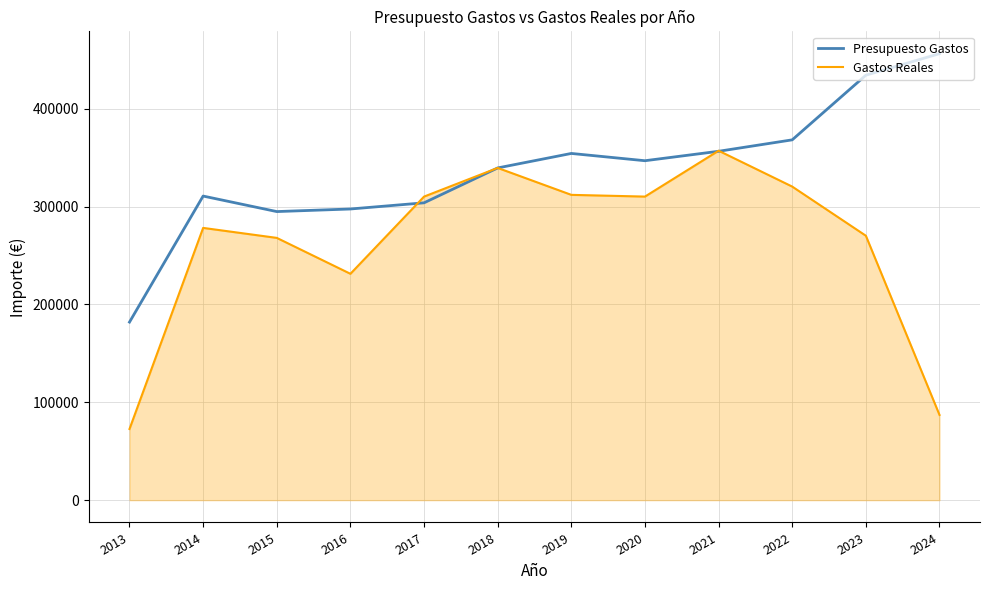

How many interior local peaks does the Gastos Reales series have?

3